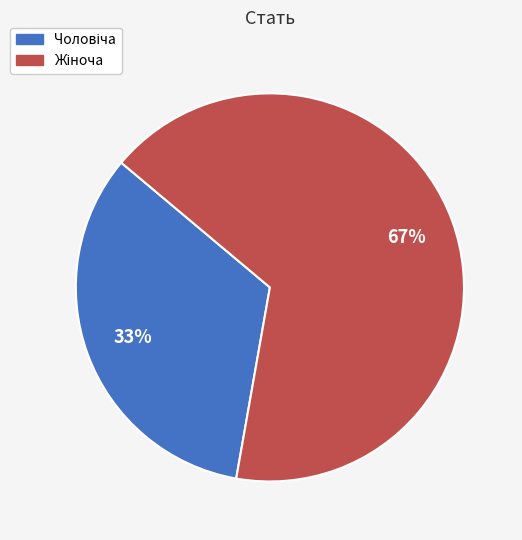

Does any single category account for the majority?

Yes